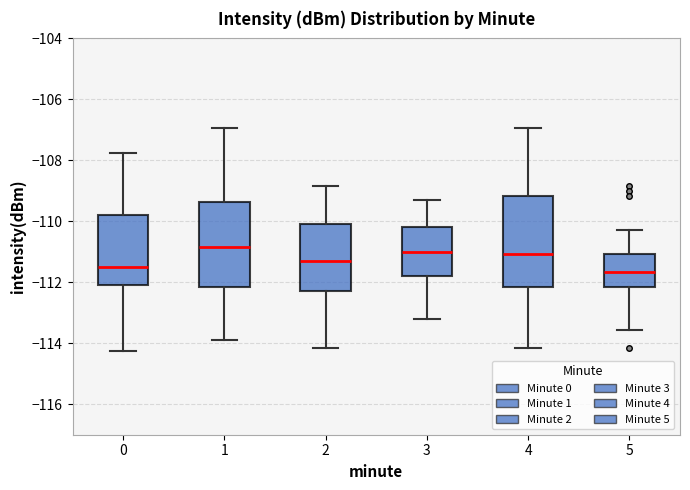

Where does the upper whisker of the box at x = 1 end on the y-axis? The values are not printed on the chart, so give them approximately, as read against the axis.

-107.0